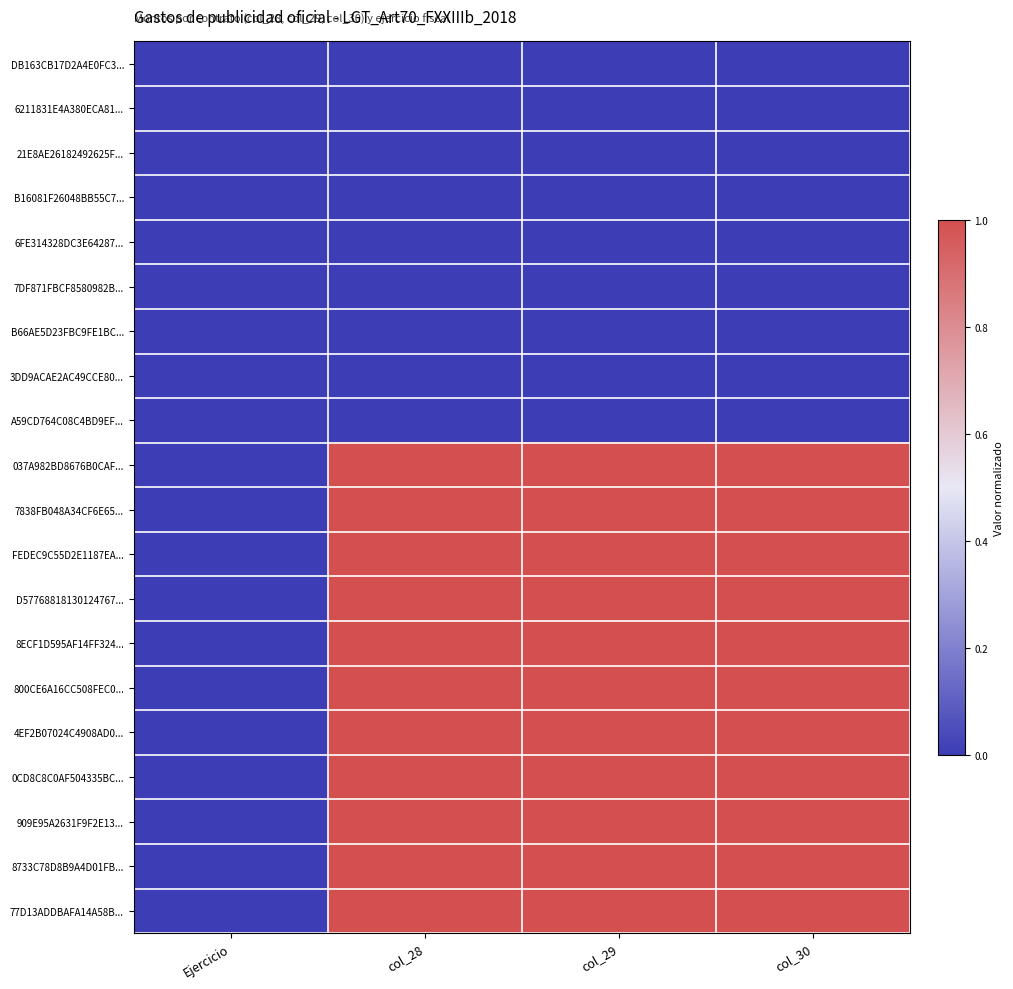

Between Ejercicio and col_28, which series saw the biggest shift?

8ECF1D595AF14FF324...